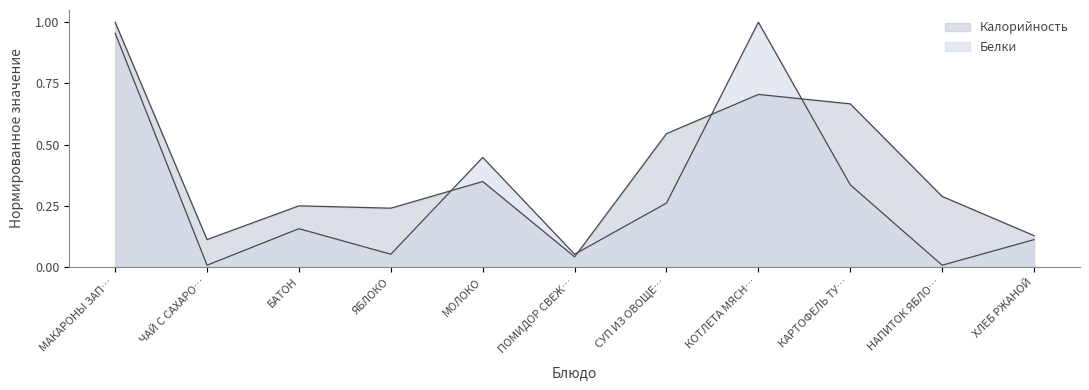

Is it true that Белки equals 0.2 at БАТОН?

False